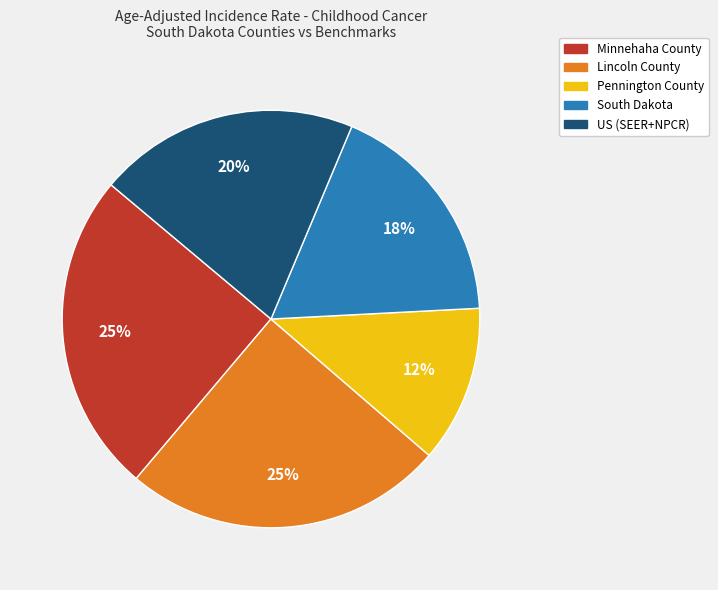

To the nearest percent, what is the combined percentage of US (SEER+NPCR) and Pennington County?

32%